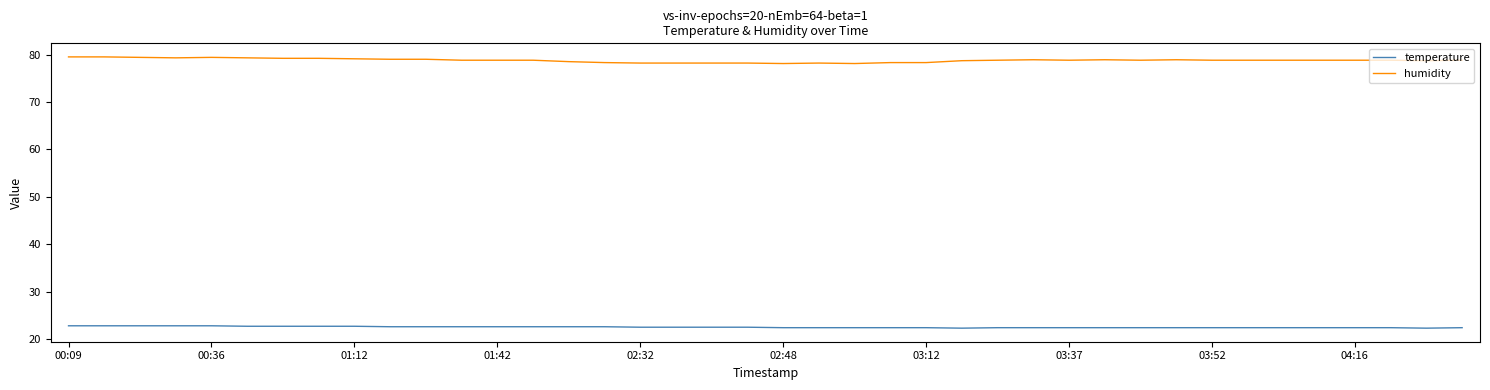

List the series in order of their overall mean, lowest first.

temperature, humidity